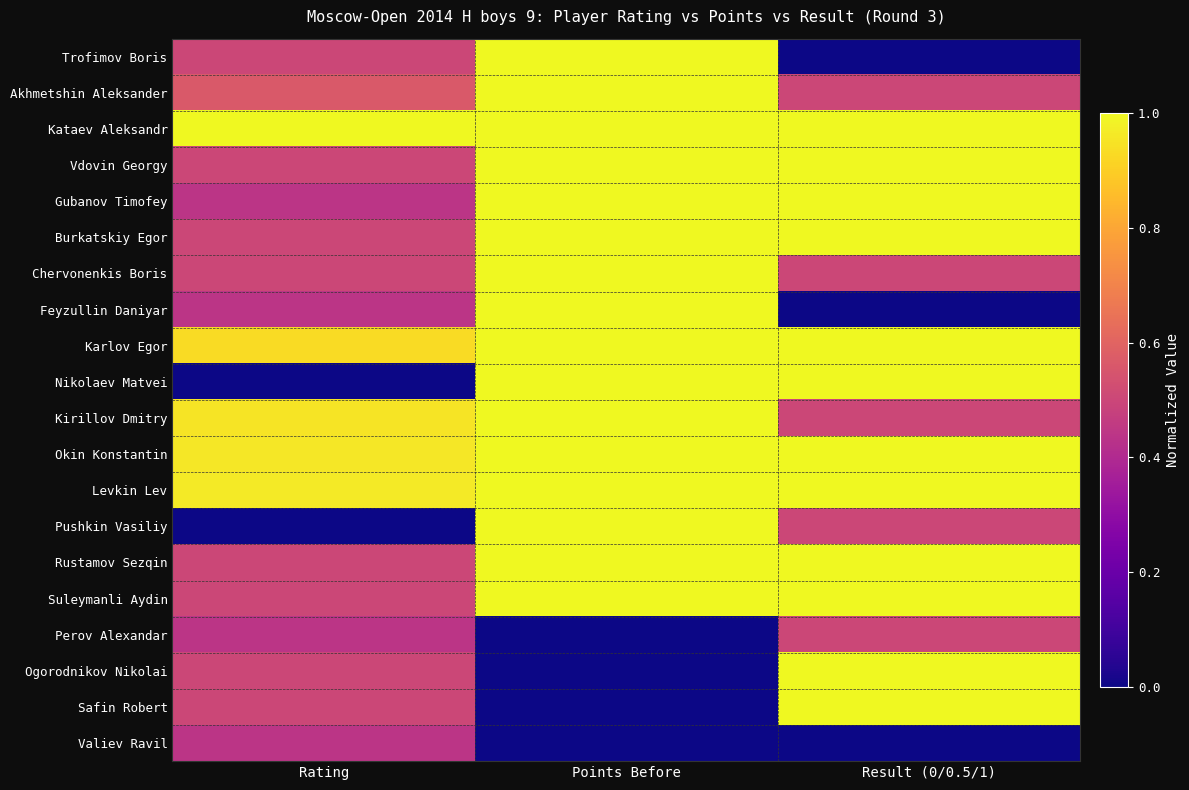

Between Points Before and Rating, which is larger?

Points Before